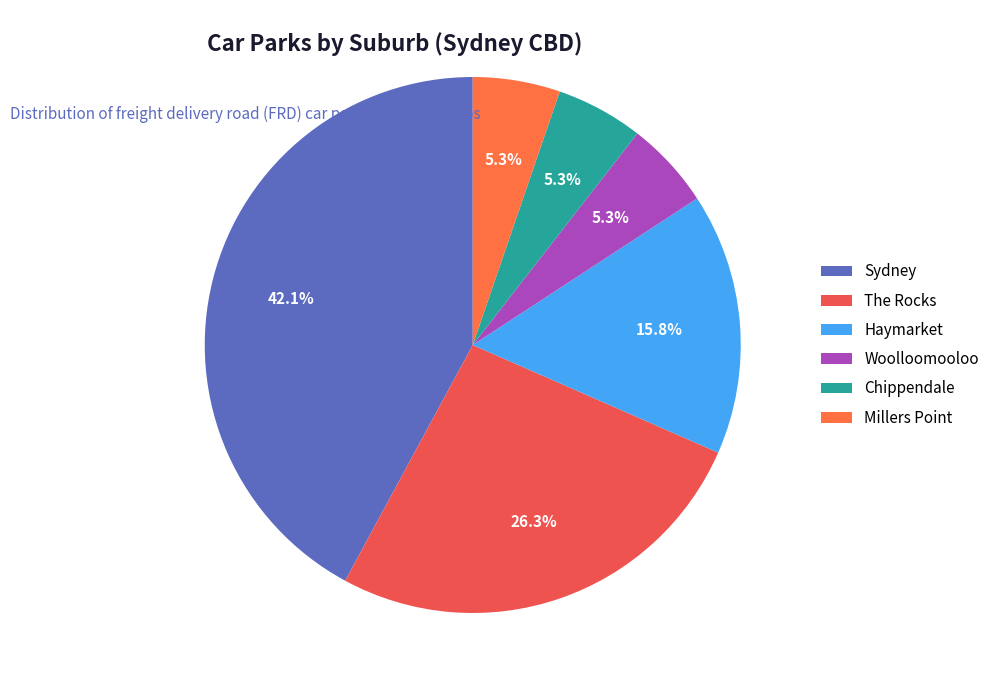

Rank the categories by value from lowest to highest.

Woolloomooloo, Chippendale, Millers Point, Haymarket, The Rocks, Sydney